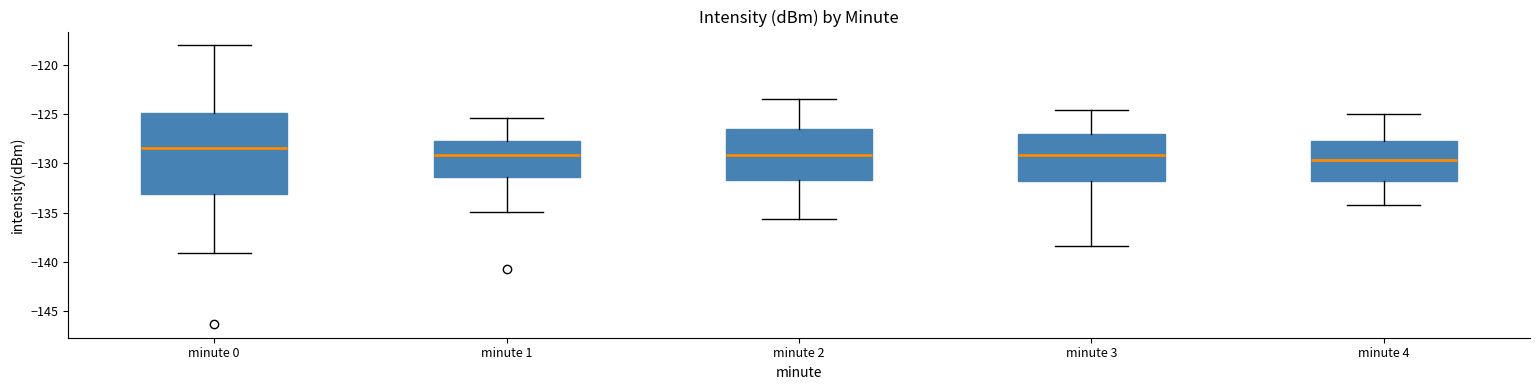

Which box's median line is the highest?

minute 0